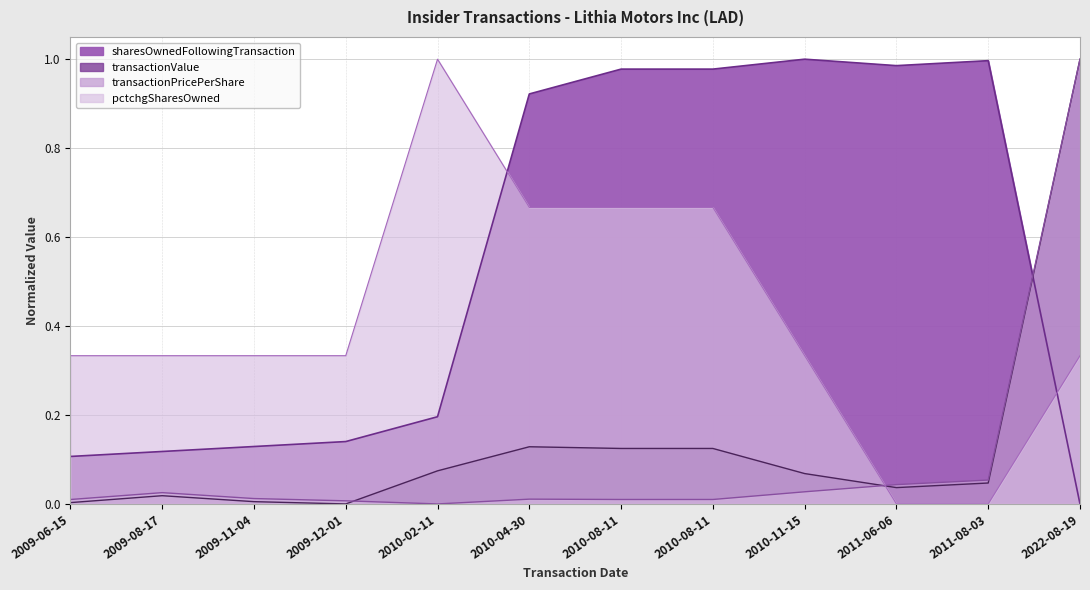

How many times do transactionValue and transactionPricePerShare cross each other?

3